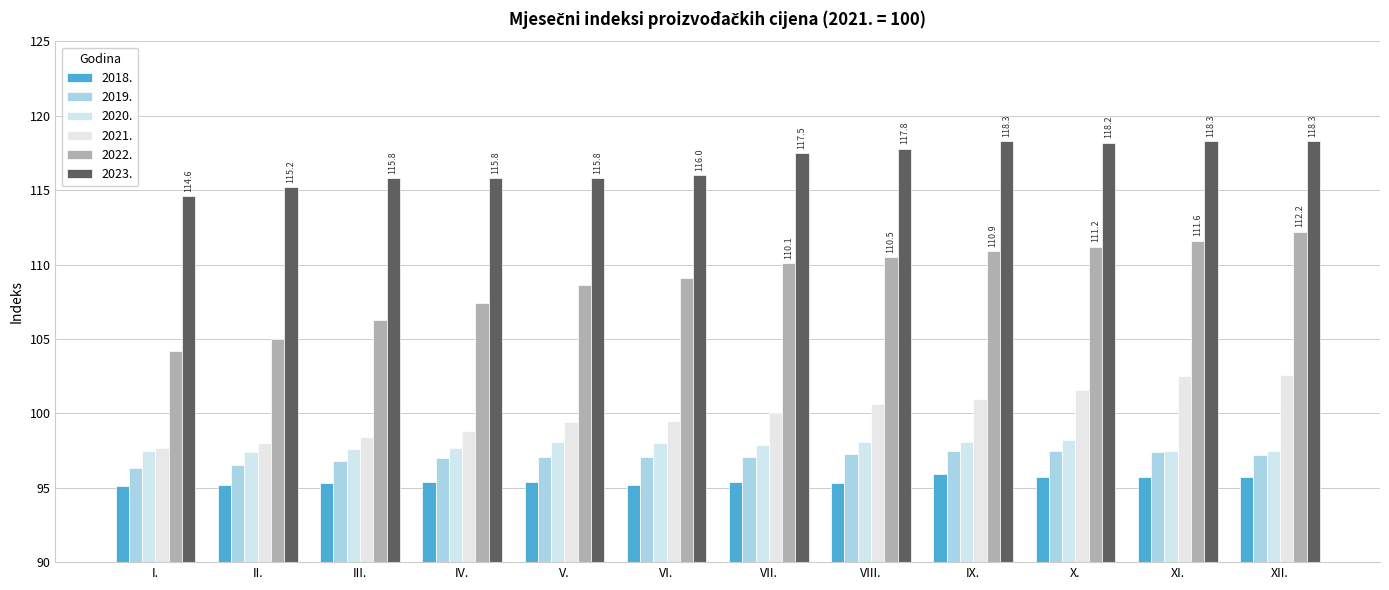

Which category has the highest value across all series?

IX.